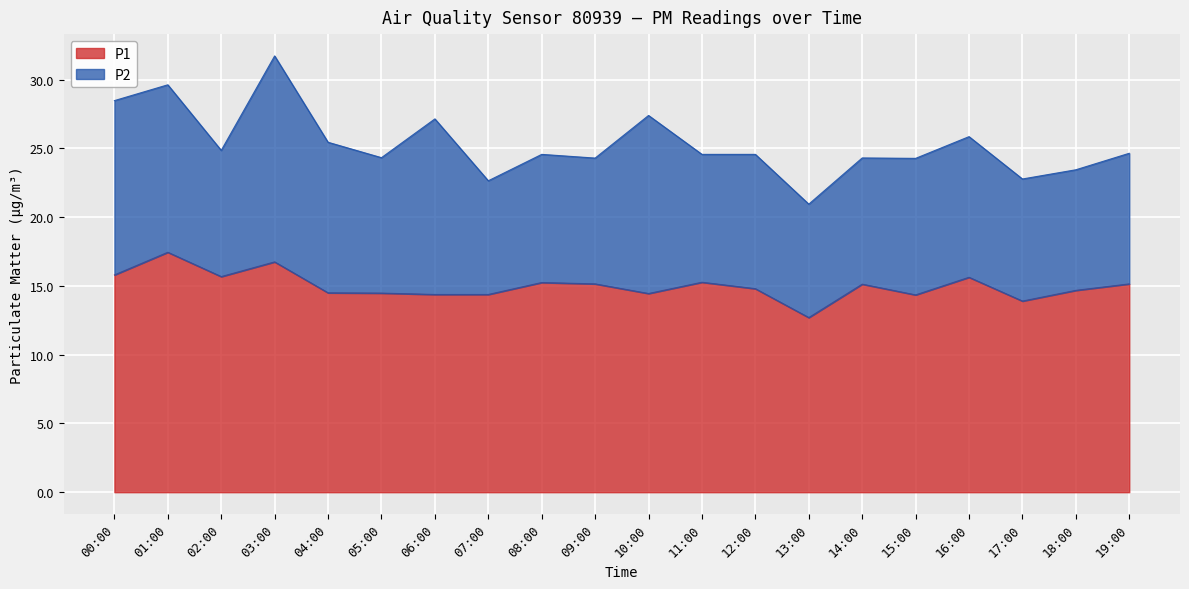

Between 18:00 and 10:00, which is larger?

18:00